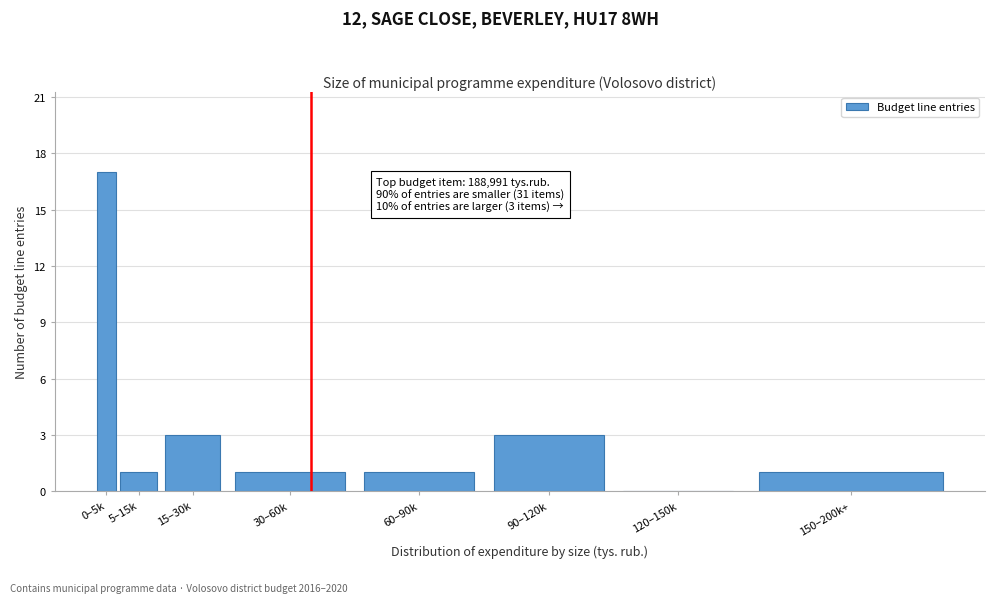

Reading right to left, extract all data points from this chart.

150–200k+=1	120–150k=0	90–120k=3	60–90k=1	30–60k=1	15–30k=3	5–15k=1	0–5k=17